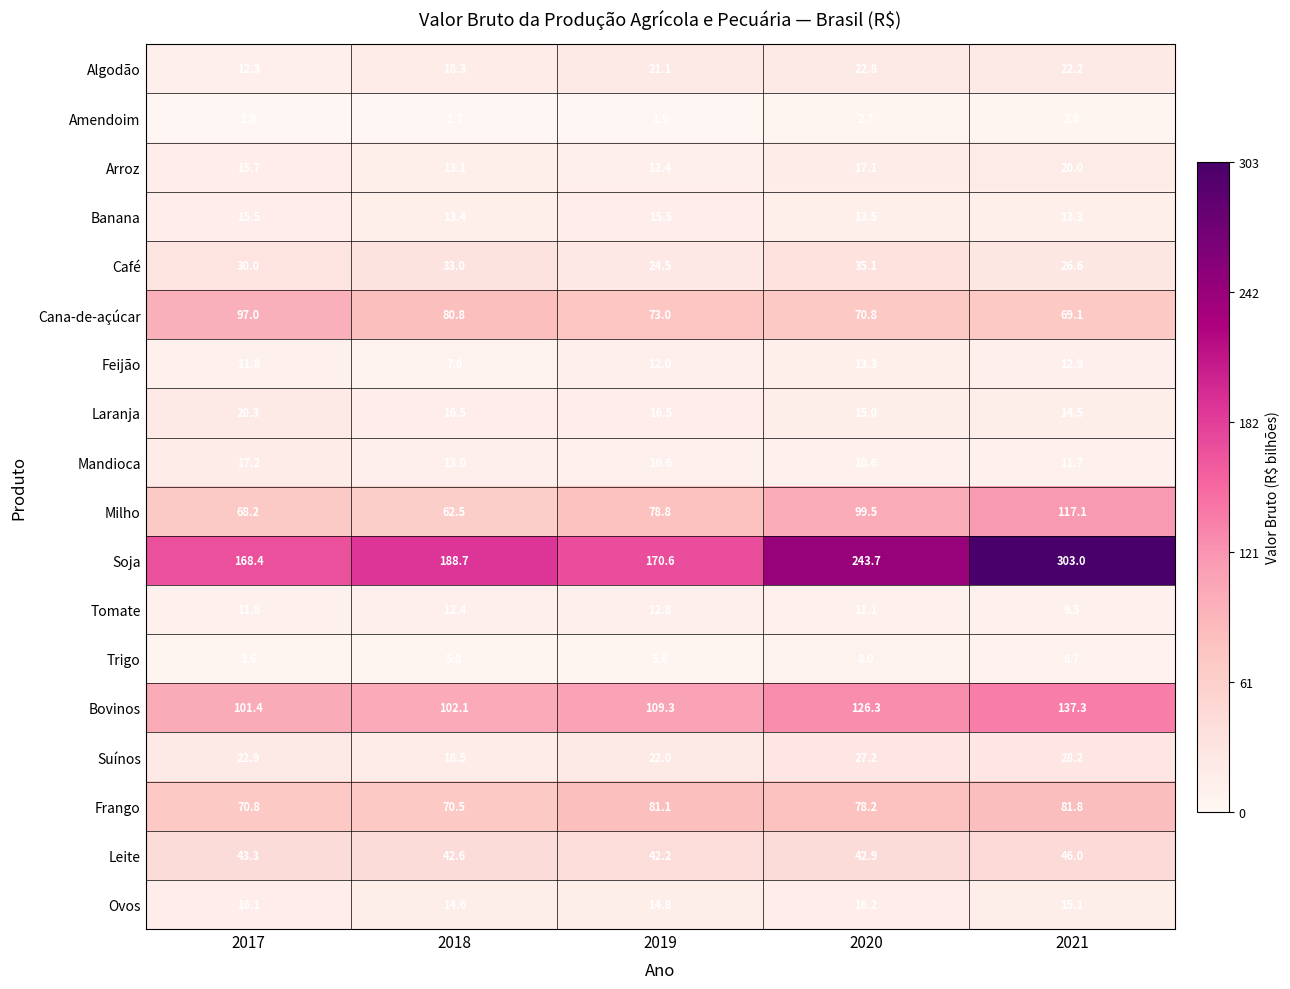

What is the sum of the Arroz values at 2020 and 2017?

32.8